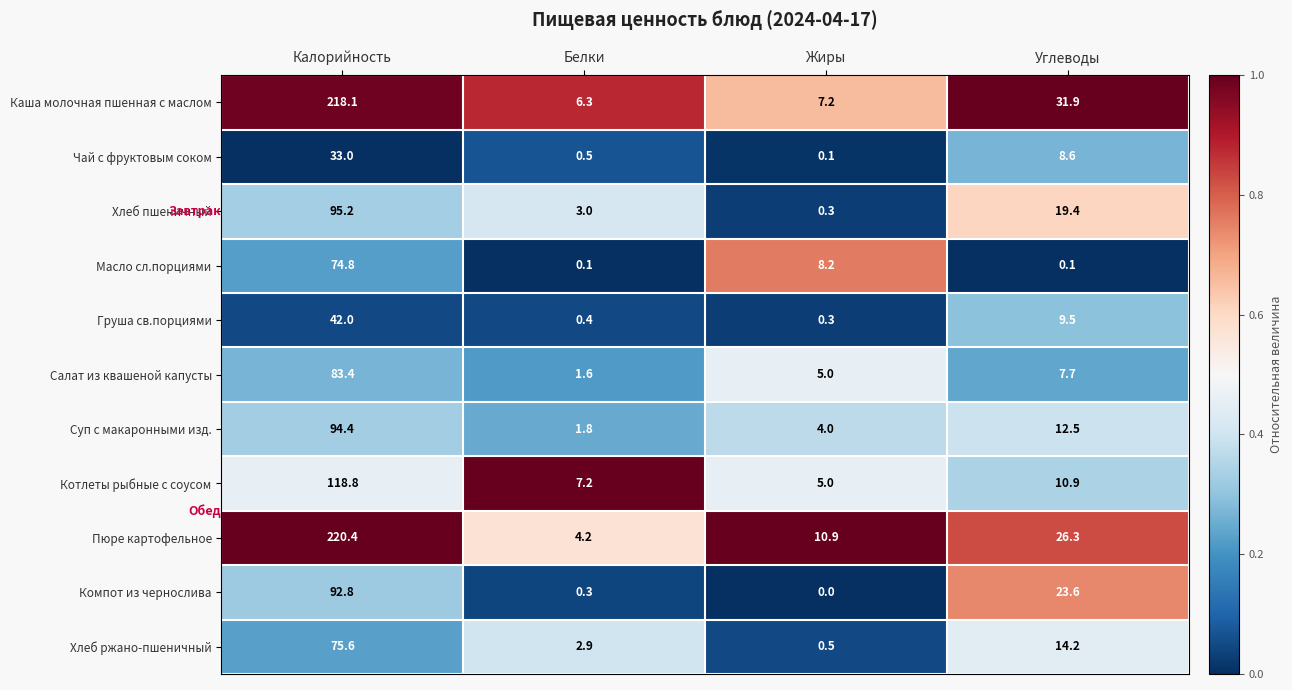

Rank the series by their maximum value, from highest to lowest.

Пюре картофельное, Каша молочная пшенная с маслом, Котлеты рыбные с соусом, Хлеб пшеничный, Суп с макаронными изд., Компот из чернослива, Салат из квашеной капусты, Хлеб ржано-пшеничный, Масло сл.порциями, Груша св.порциями, Чай с фруктовым соком